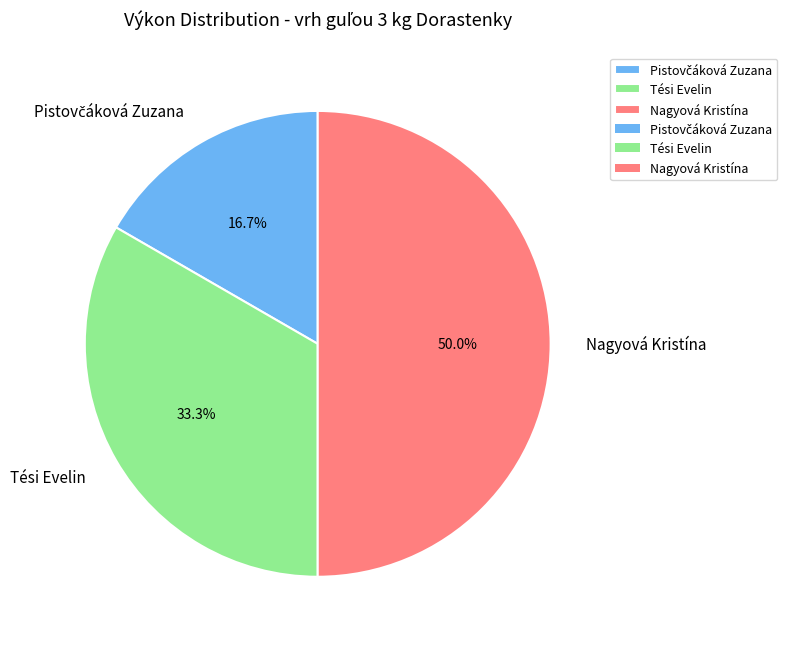

Combined, what portion of the pie is Nagyová Kristína and Tési Evelin?

83.3%